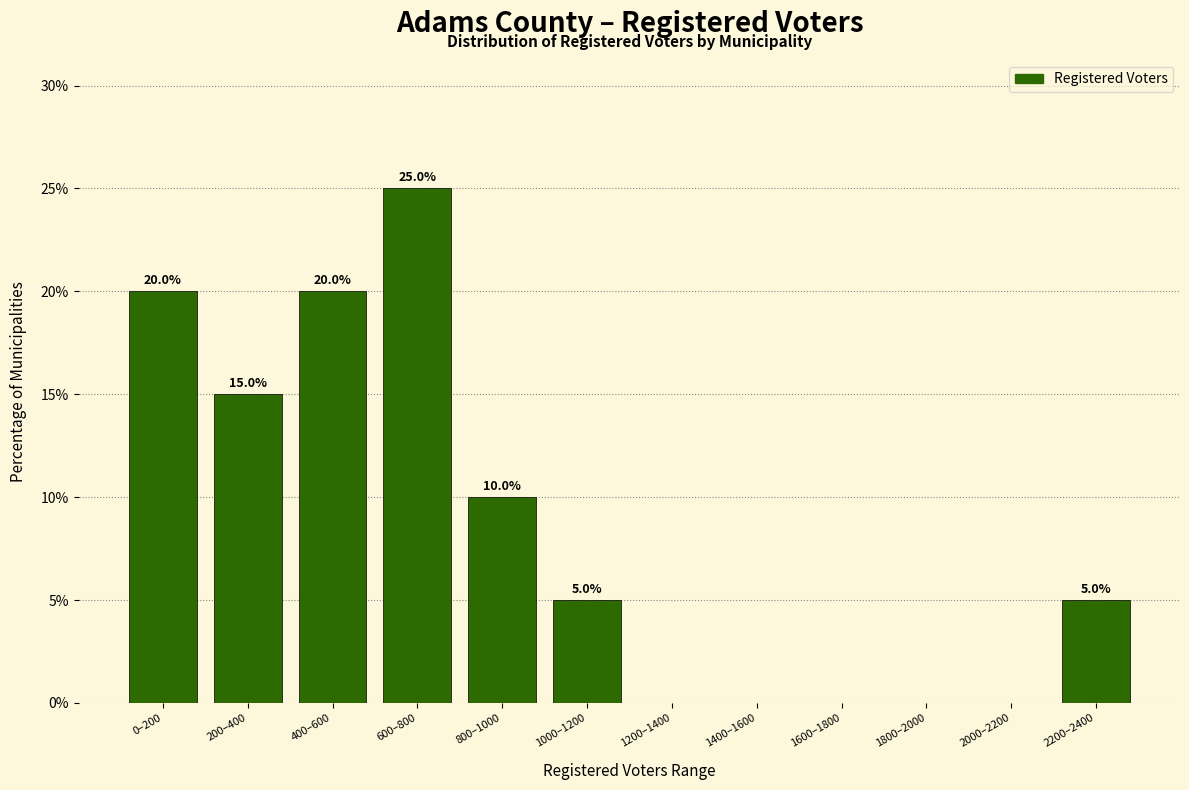

Reading right to left, what are all the values shown in this chart?

2200–2400=5	2000–2200=0	1800–2000=0	1600–1800=0	1400–1600=0	1200–1400=0	1000–1200=5	800–1000=10	600–800=25	400–600=20	200–400=15	0–200=20